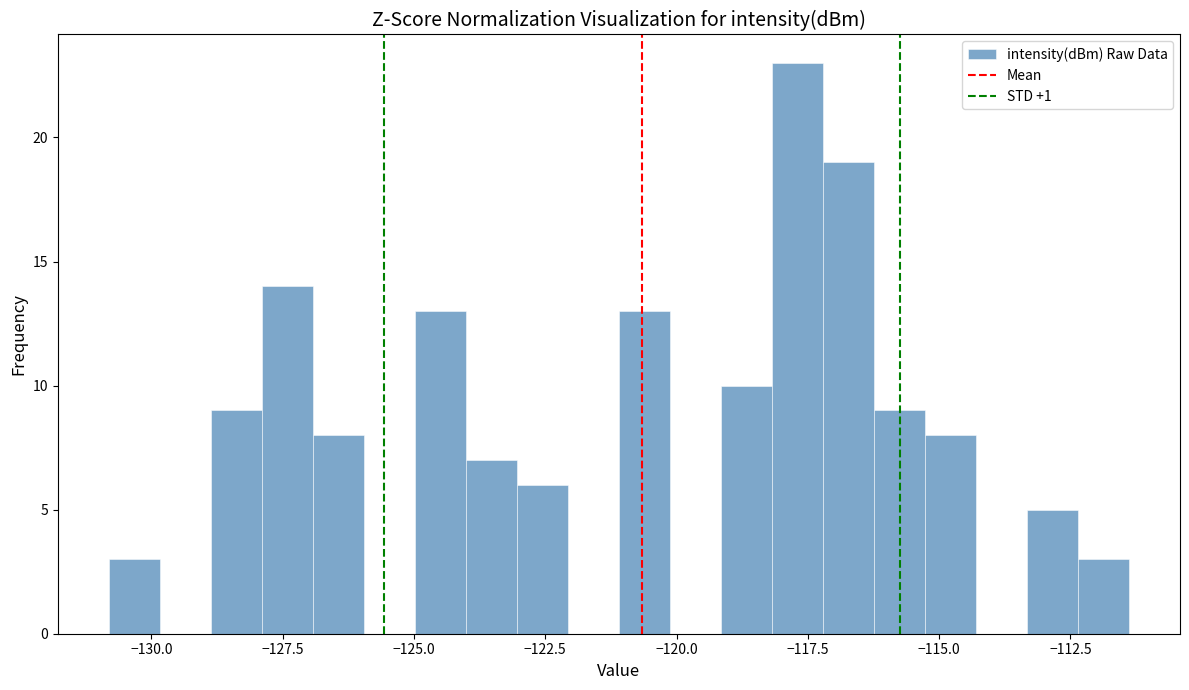

Around what value on the x-axis is the tallest bar? Give the approximate position of its centre, as read against the axis.

-117.5